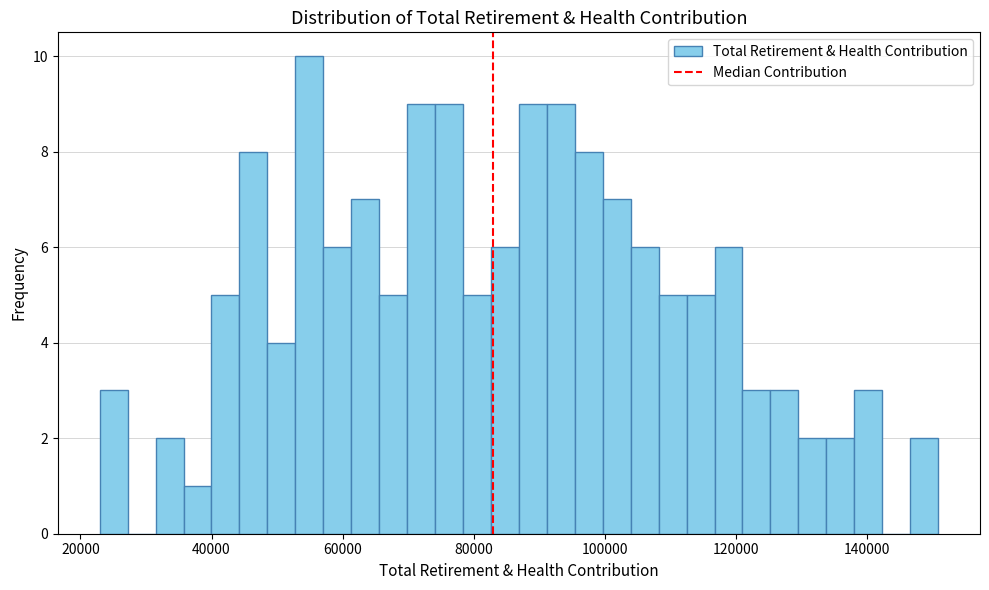

Read against the x-axis, roughly where is the centre of the tallest bar?

54000